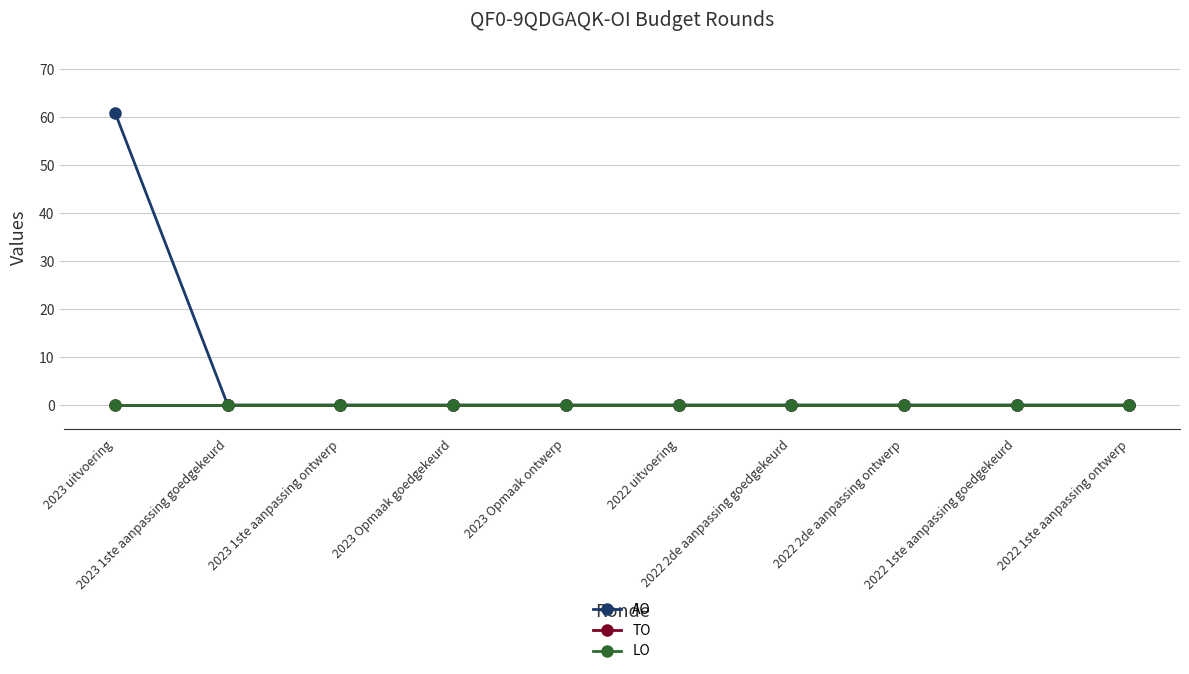

Is this an area chart (filled region under the line)?

No